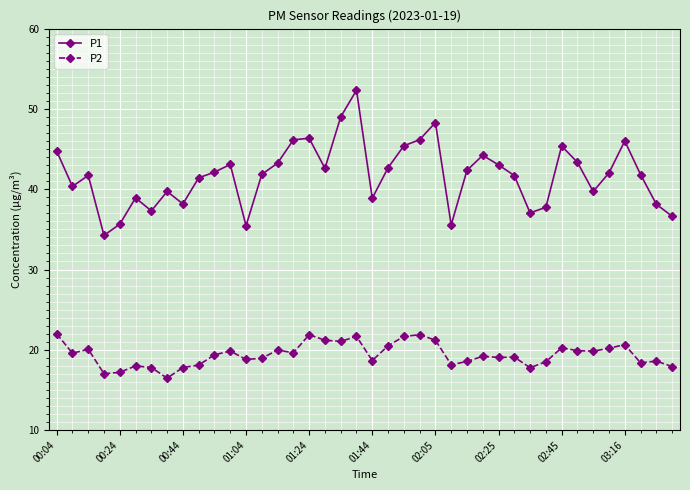

True or false: P1 and P2 cross at least once.

False